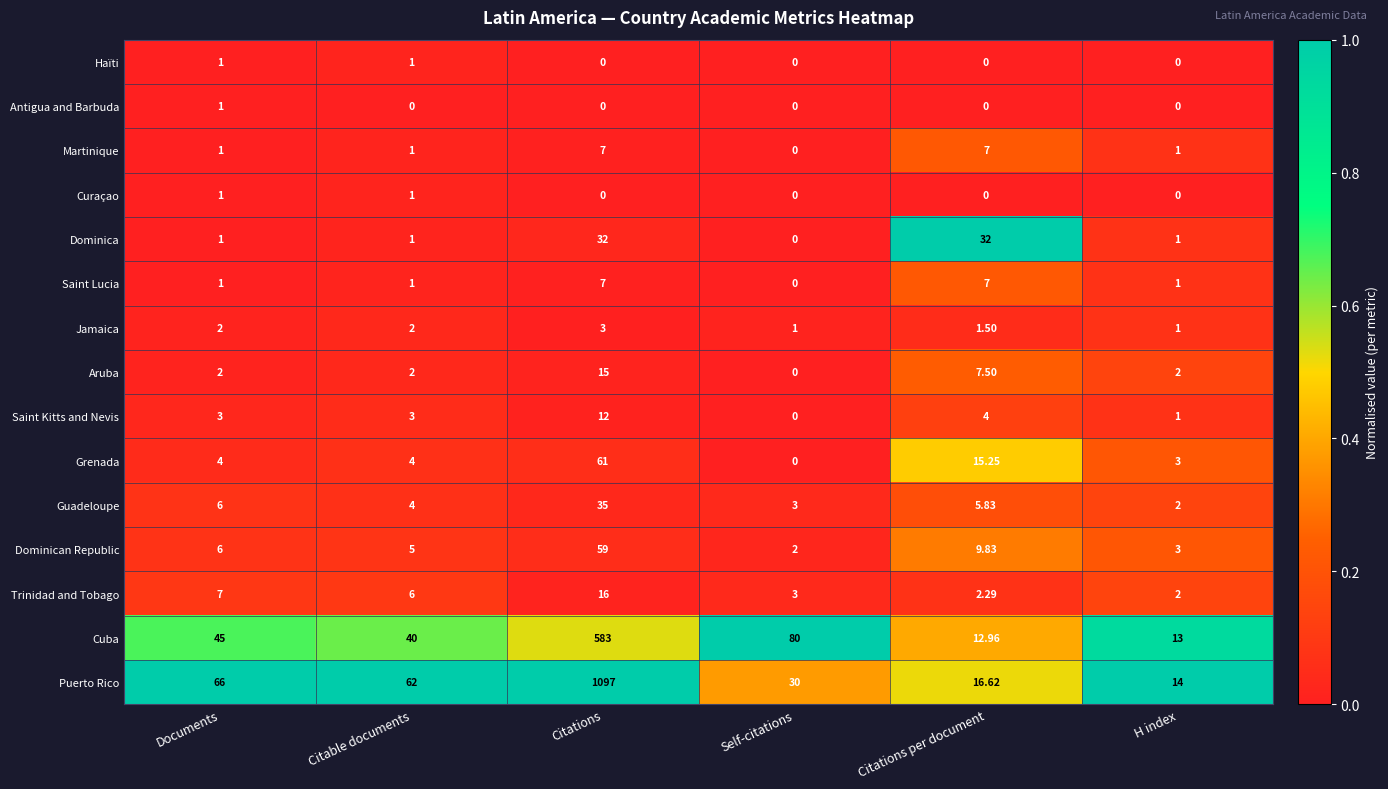

Which series has the largest range (max minus min)?

Puerto Rico